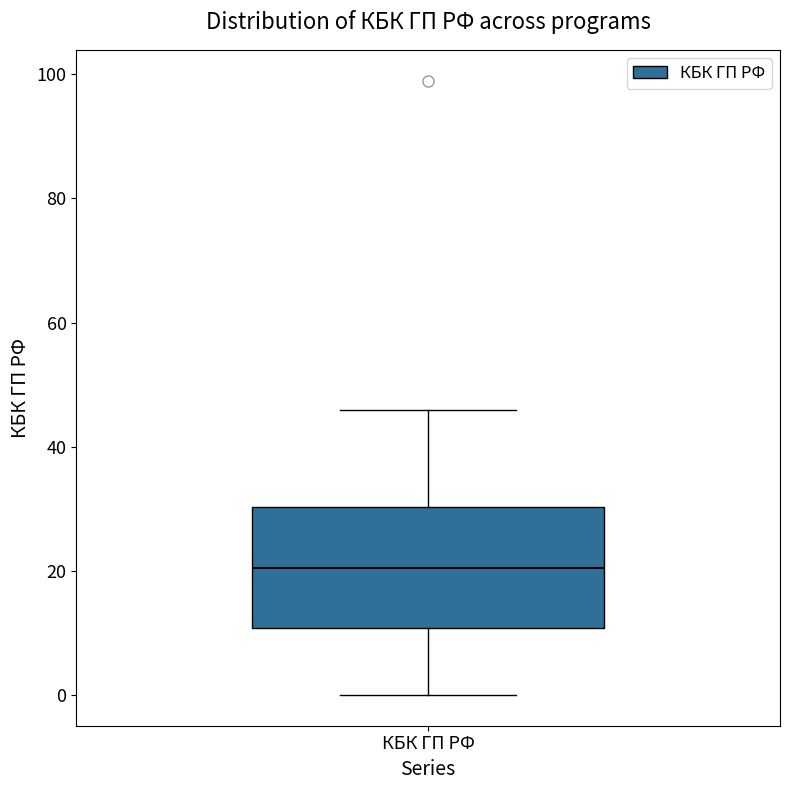

Transcribe this box plot: give where the median line is, the range the box spans, and where the two whiskers end, as read against the y-axis. The values are not printed on the chart, so give them approximately, as read against the axis.

median 20, box 10 to 30, whiskers 0 to 46